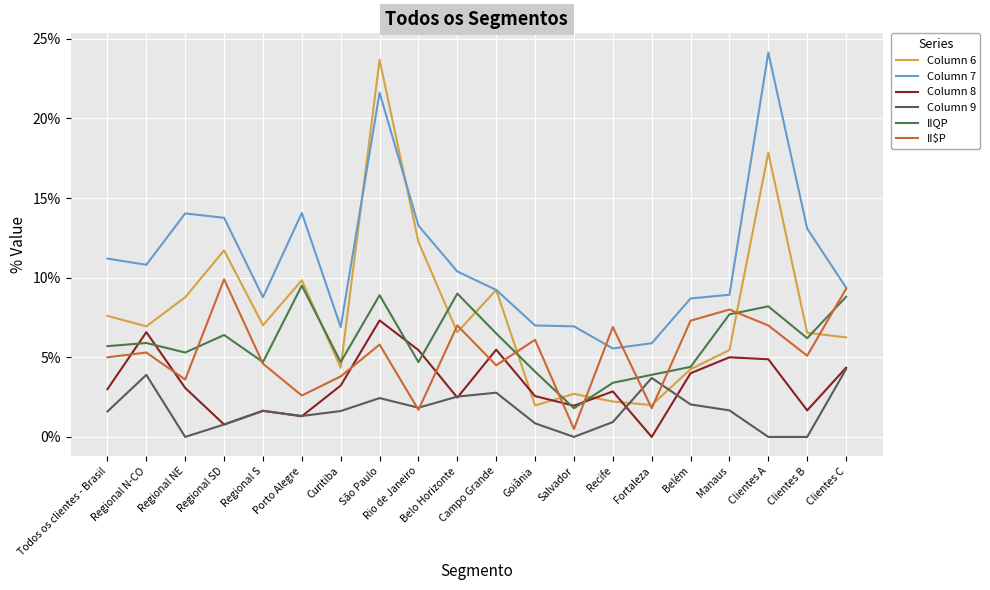

What are all the series names shown in the legend?

Column 6, Column 7, Column 8, Column 9, IIQP, II$P